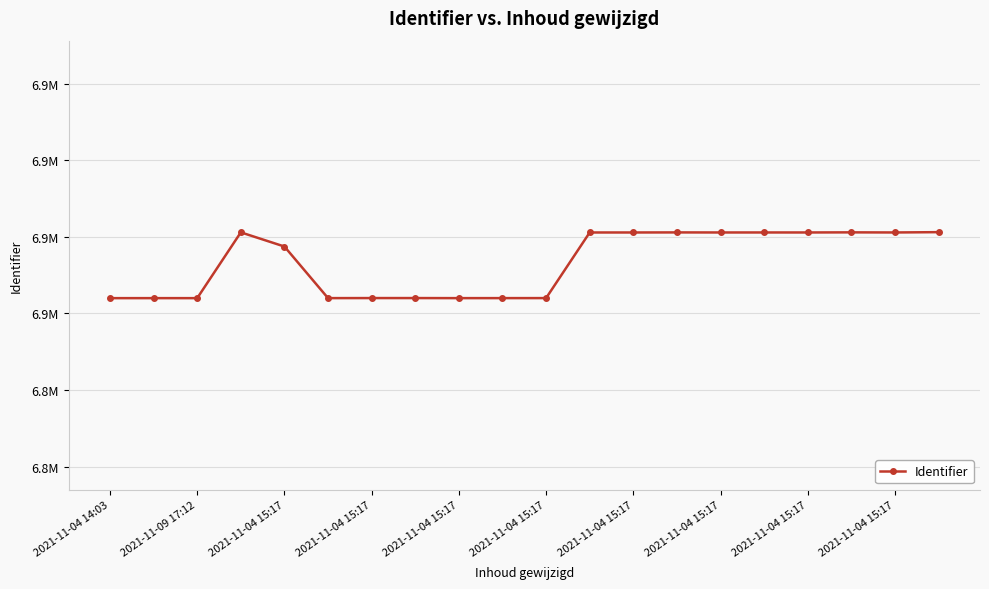

Reading left to right, extract all data points from this chart.

6863990	6863994	6863991	6881171	6877471	6863998	6864011	6864012	6863995	6863999	6864004	6881137	6881138	6881155	6881139	6881142	6881140	6881170	6881141	6881224